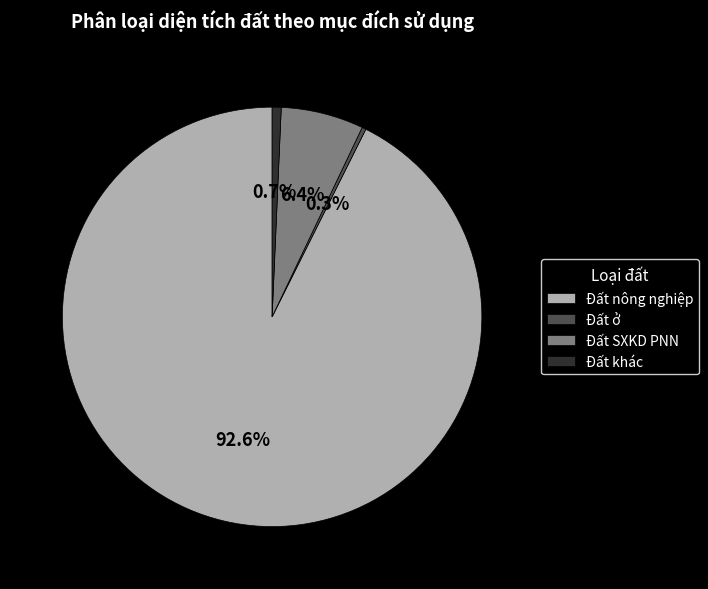

Which slice is the largest?

Đất nông nghiệp